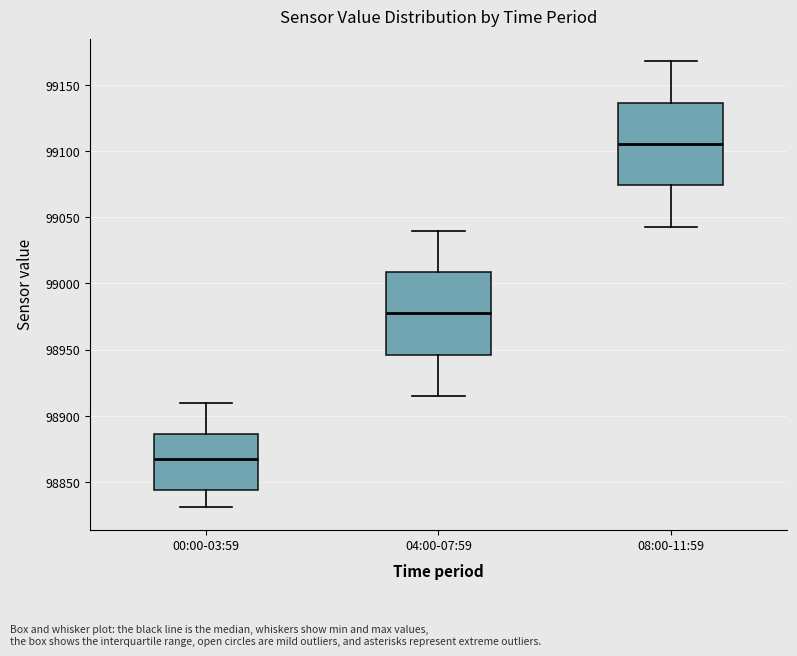

Reading left to right, transcribe this box plot: for each box, give where its median line is, the range the box spans, and where its two whiskers end, as read against the y-axis. The values are not printed on the chart, so give them approximately, as read against the axis.

00:00-03:59: median 98865, box 98845 to 98885, whiskers 98830 to 98910
04:00-07:59: median 98975, box 98945 to 99010, whiskers 98915 to 99040
08:00-11:59: median 99105, box 99075 to 99135, whiskers 99045 to 99170